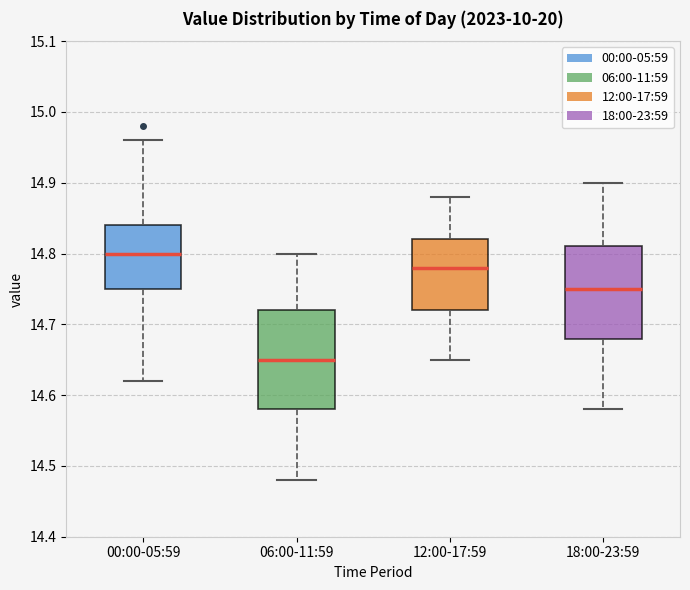

Which box has the lowest median line?

06:00-11:59